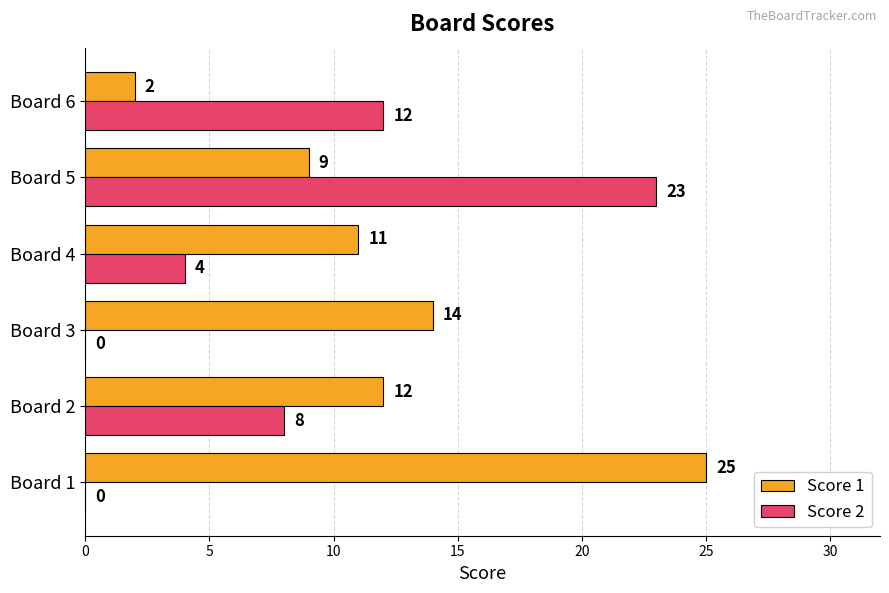

Which category has the highest value in the Score 2 series?

Board 5